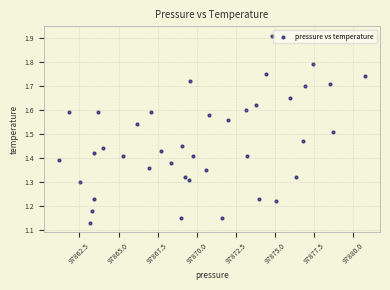

What is the range of X values (max minus min)?

19.5